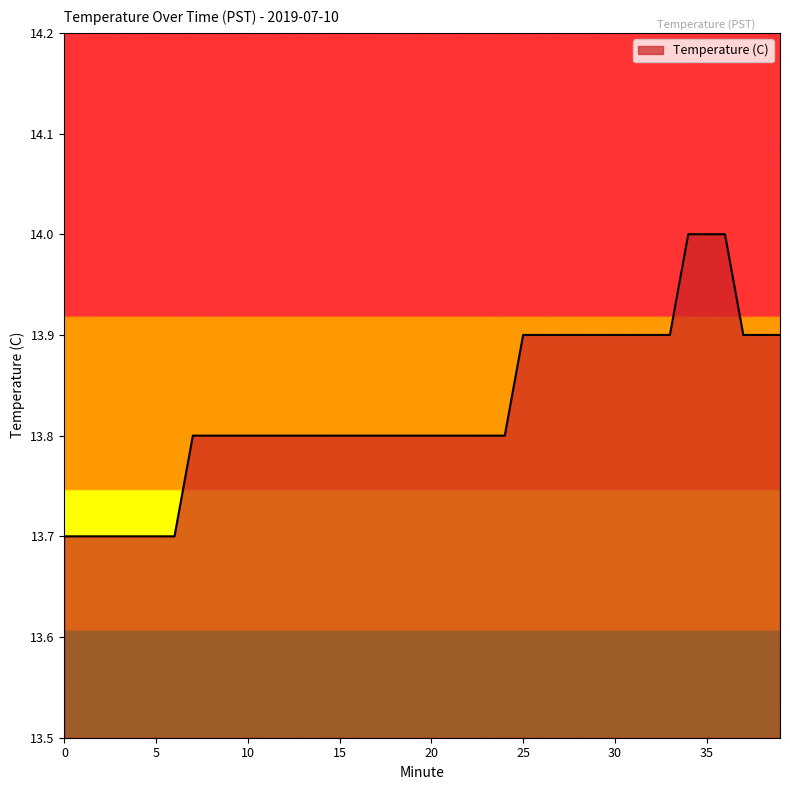

How many lines are shown in the chart?

1